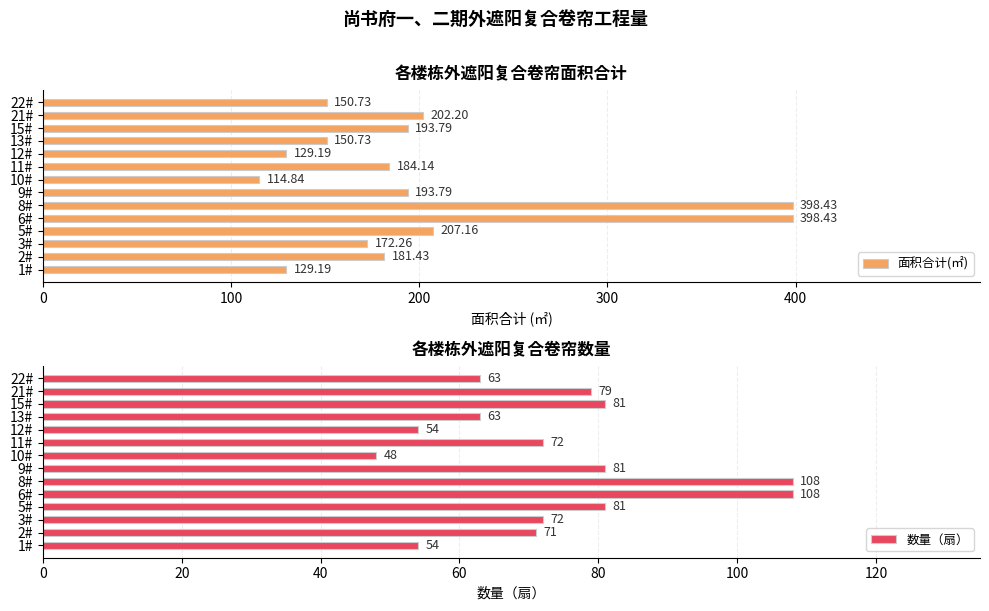

What is the difference between the 面积合计(㎡) values at 13# and 5#?

56.4